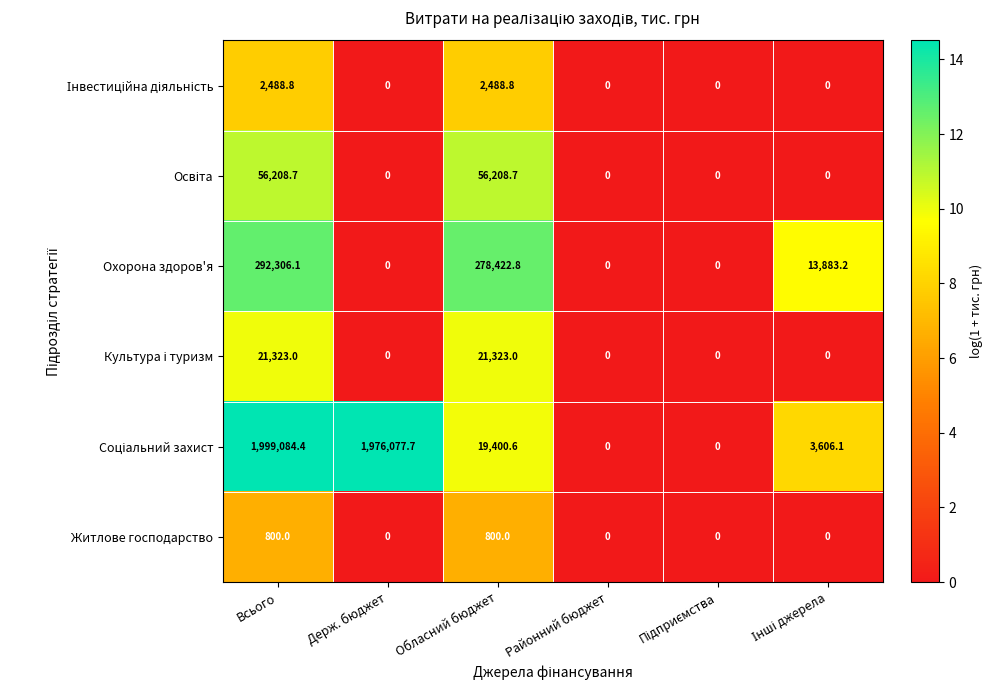

Which series changed the most between Всього and Держ. бюджет?

Охорона здоров'я